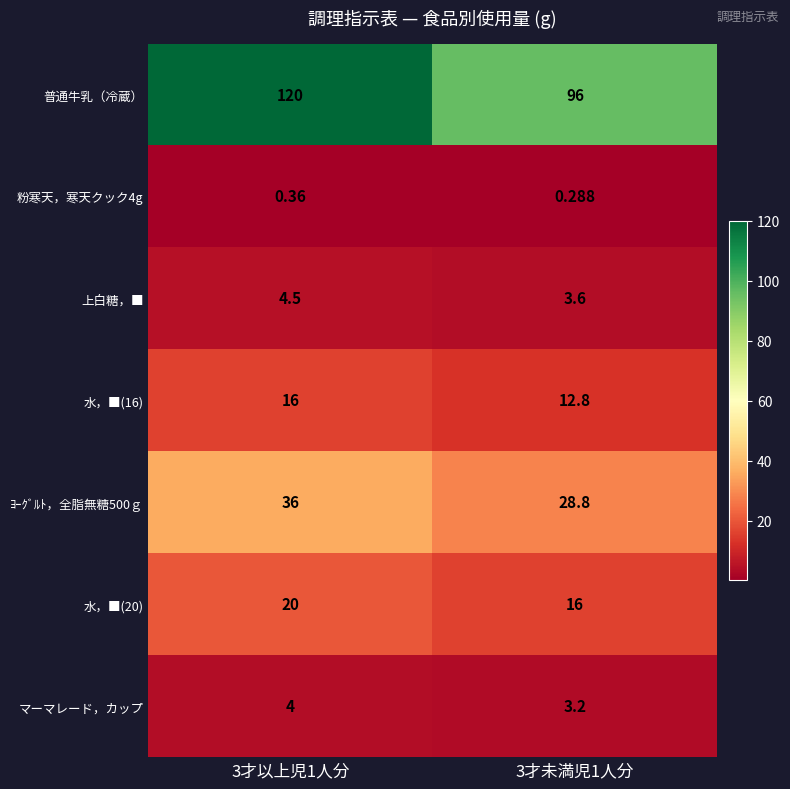

Is the value of ﾖｰｸﾞﾙﾄ，全脂無糖500ｇ at 3才未満児1人分 greater than the value of 水，■(20) at 3才未満児1人分?

Yes